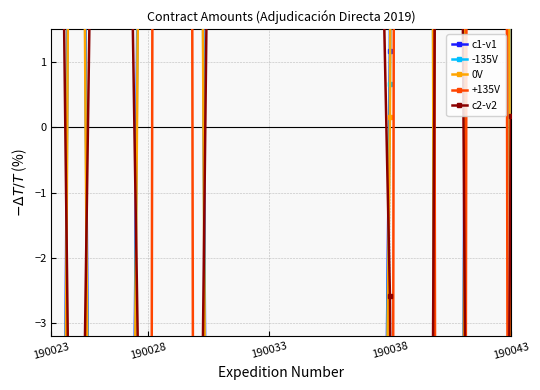

At how many categories does at least one series exceed -36?

20